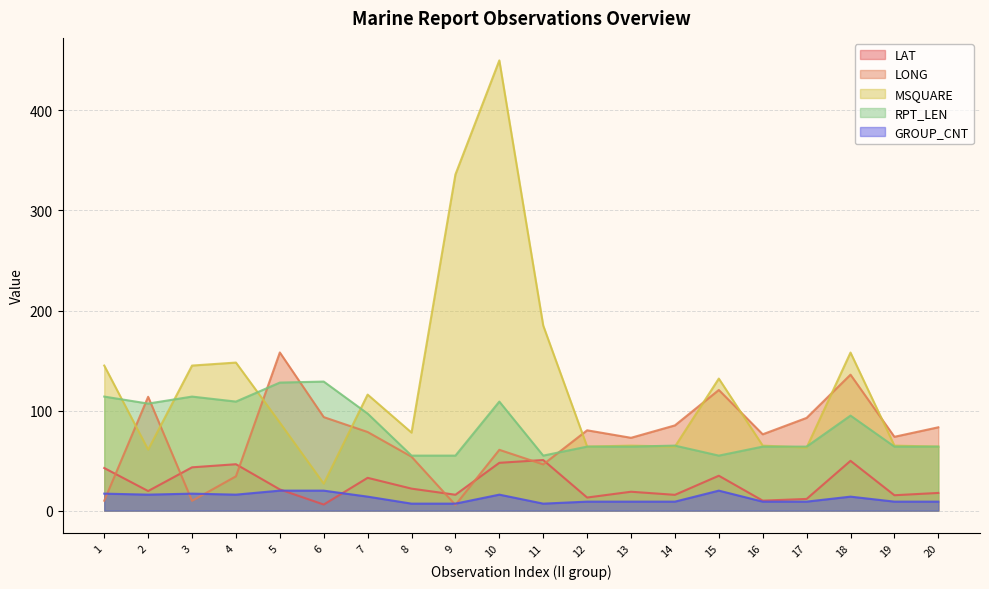

True or false: LONG has a value of 34.3 at 4.

True